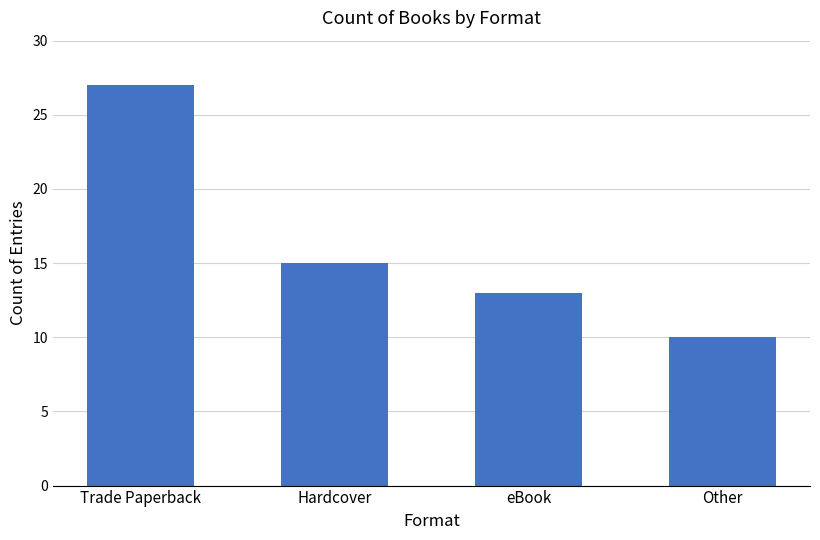

List the labels in order of value, largest first.

Trade Paperback, Hardcover, eBook, Other